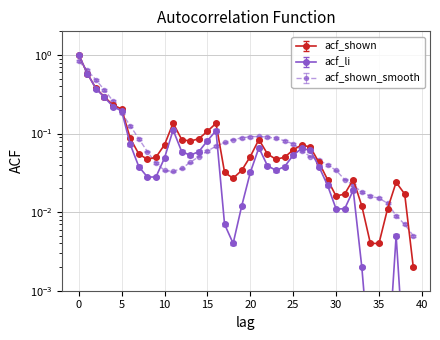

Rank the series by their maximum value, from highest to lowest.

acf_li, acf_shown, acf_shown_smooth